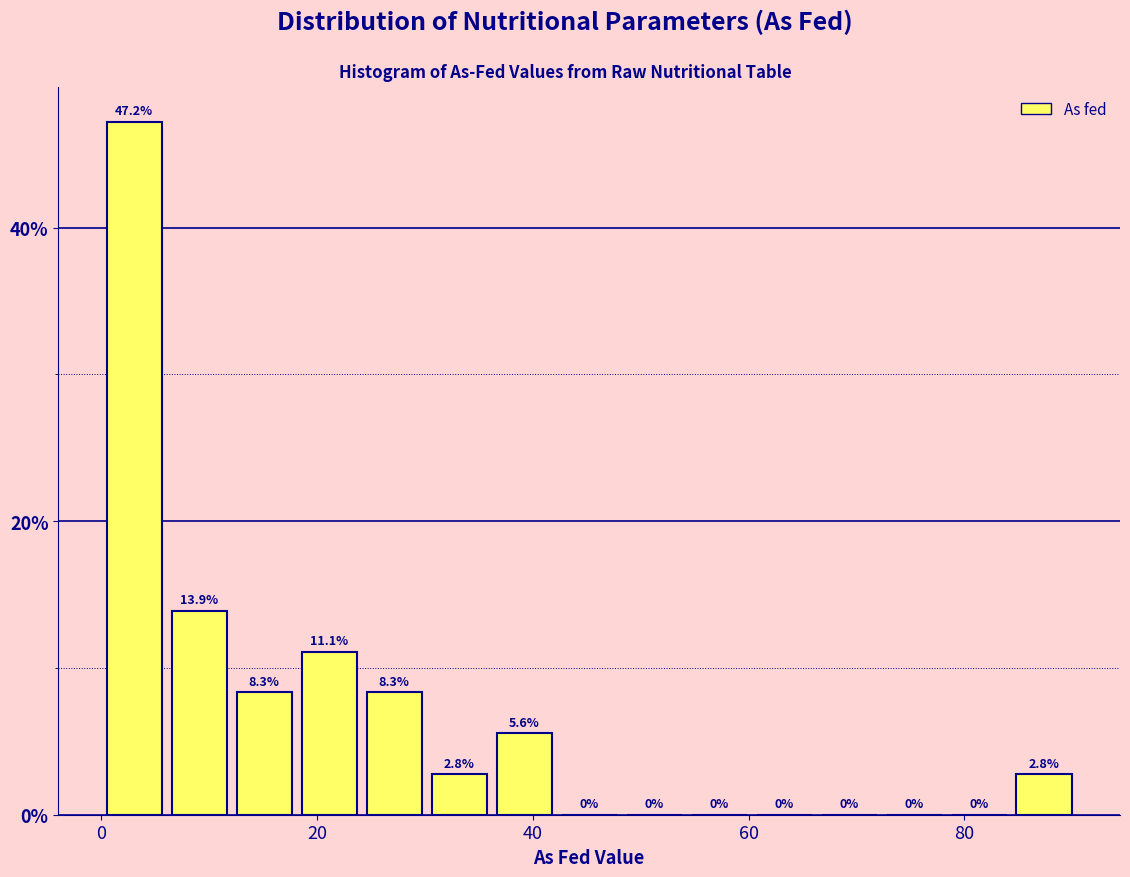

Read against the x-axis, roughly where is the centre of the tallest bar?

4